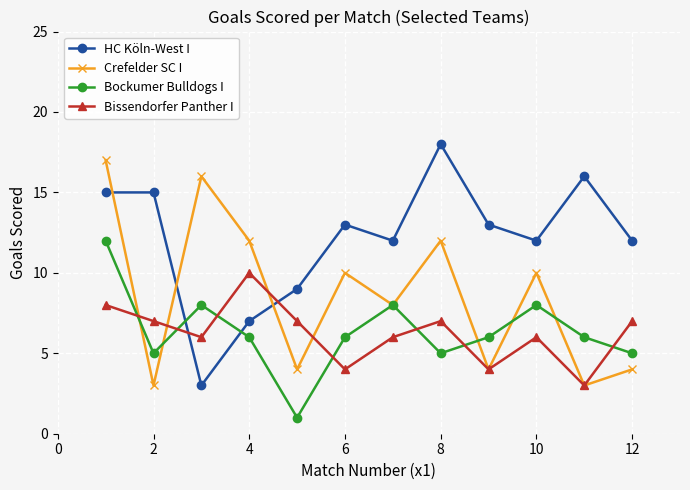

What is the difference between the maximum and second lowest values in the Bissendorfer Panther I series?

6